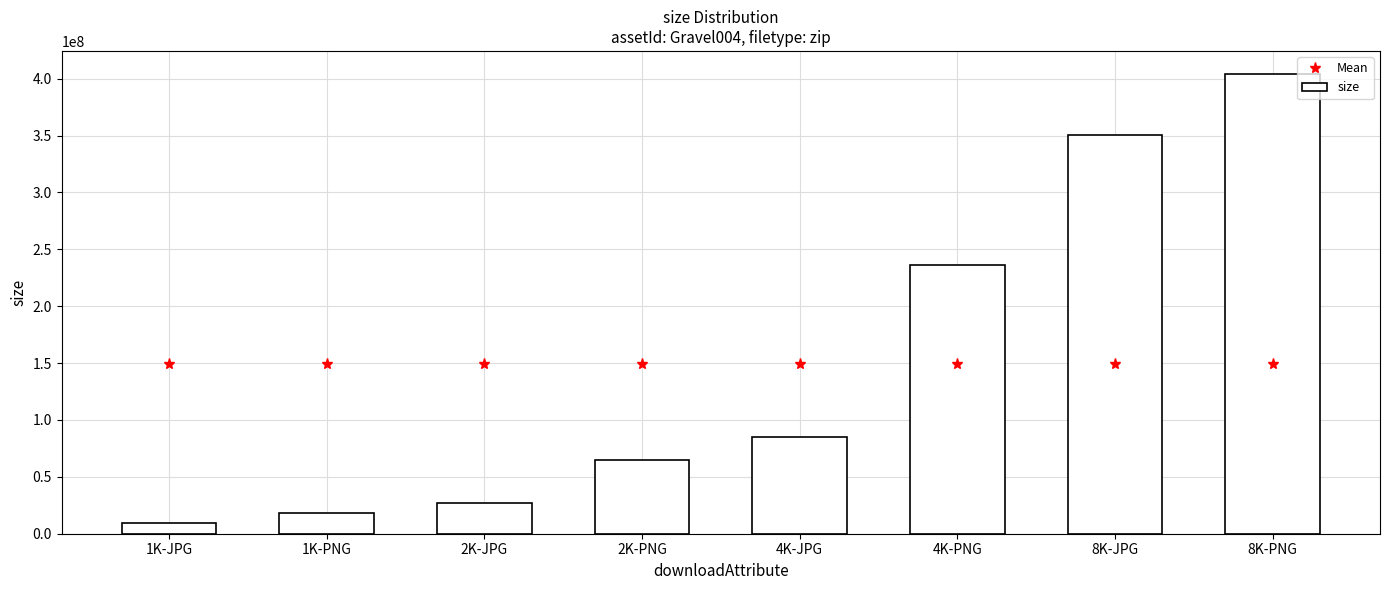

What is the highest value of the Mean series?

149424566.8